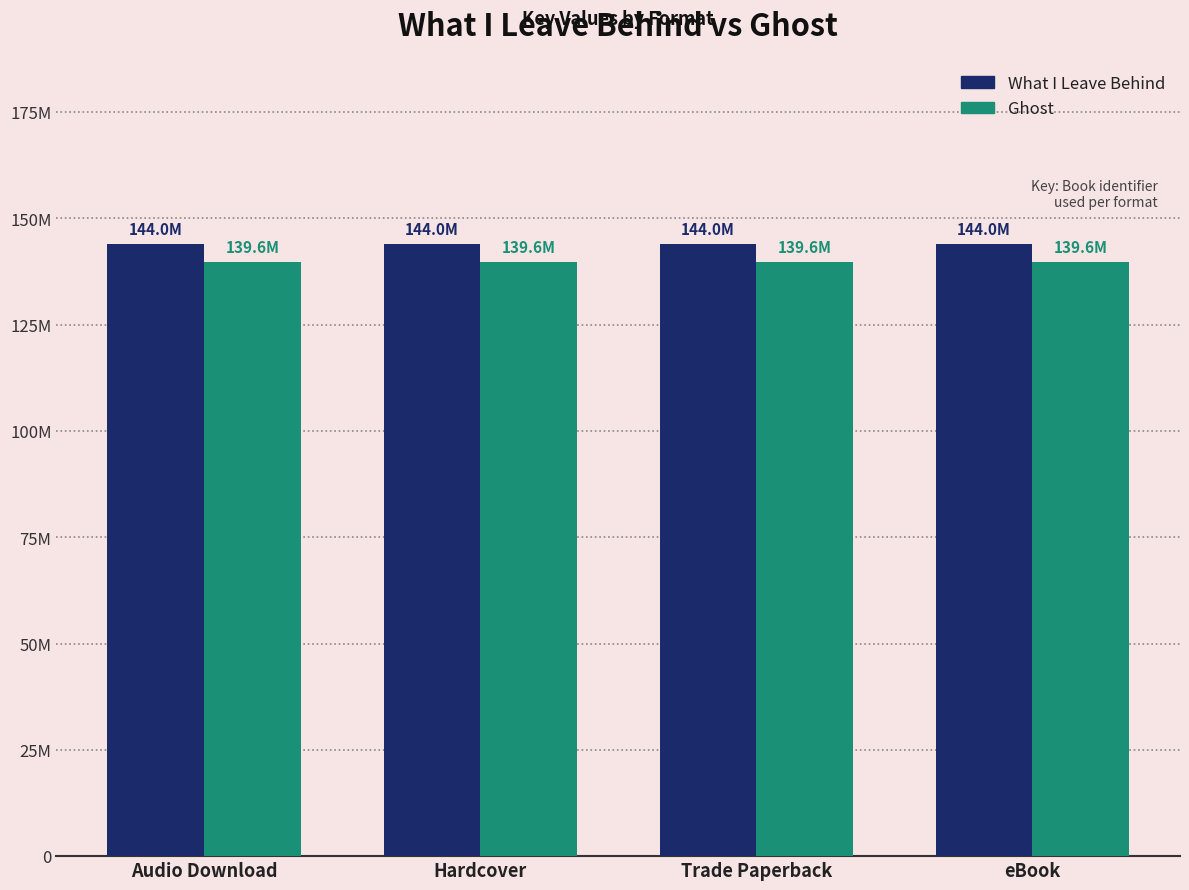

Reading left to right, list all the values displayed in this chart.

What I Leave Behind: Audio Download=144019265	Hardcover=144019265	Trade Paperback=144019265	eBook=144019265
Ghost: Audio Download=139631199	Hardcover=139631199	Trade Paperback=139631199	eBook=139631199